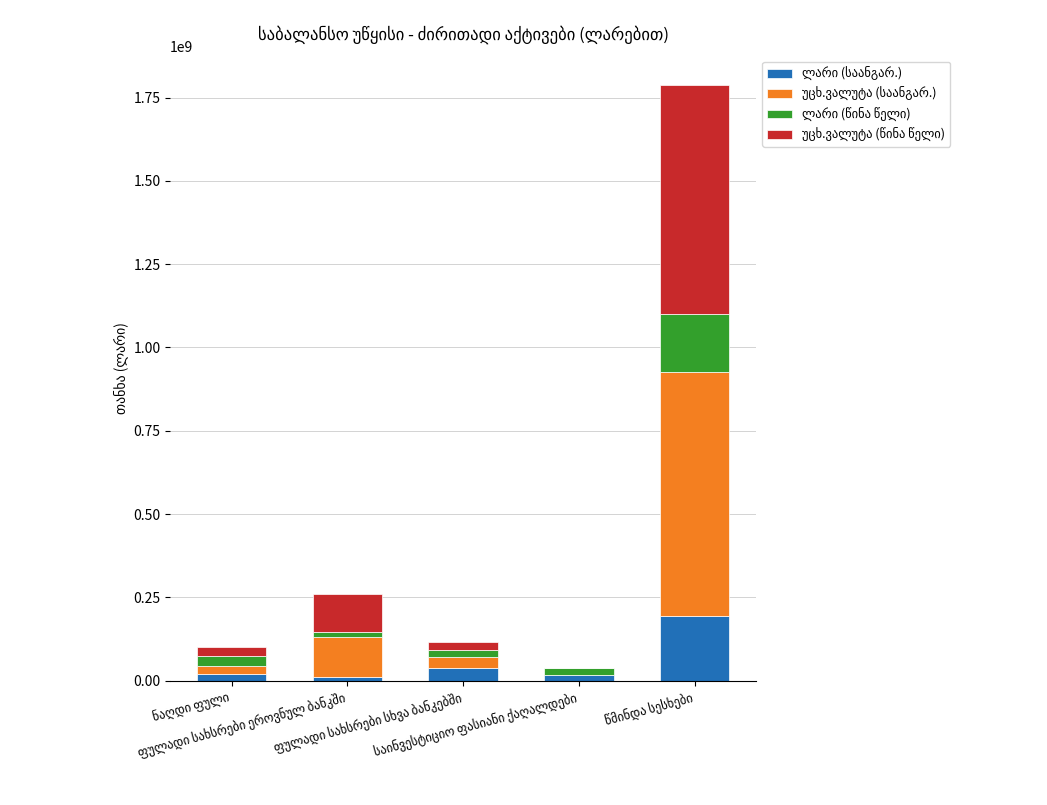

What is the spread (max minus min) of values at საინვესტიციო ფასიანი ქაღალდები?

21378897.4